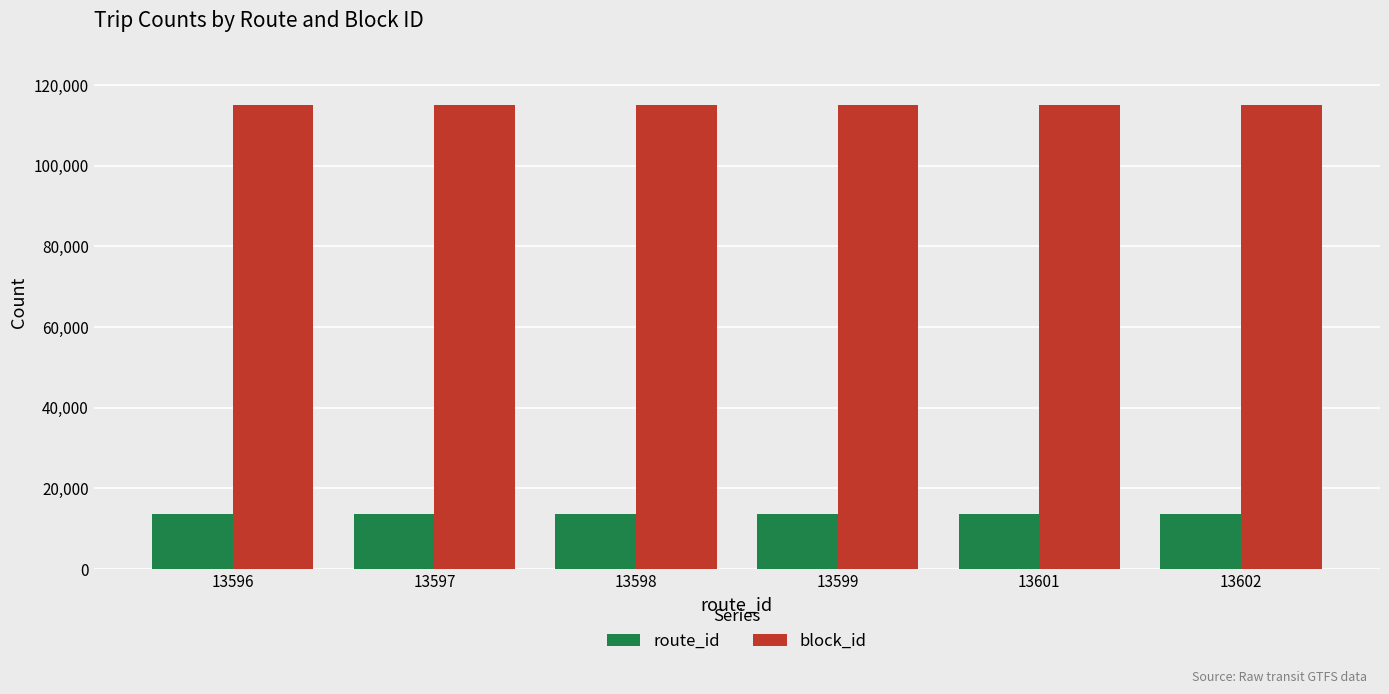

Rank the series by their maximum value, from highest to lowest.

block_id, route_id